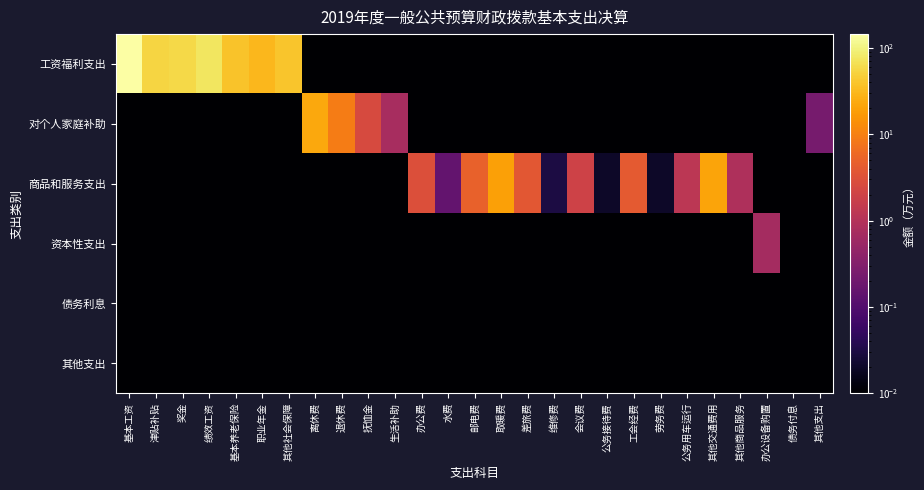

Reading right to left, extract all data points from this chart.

工资福利支出: 其他支出=0.0	债务付息=0.0	办公设备购置=0.0	其他商品服务=0.0	其他交通费用=0.0	公务用车运行=0.0	劳务费=0.0	工会经费=0.0	公务接待费=0.0	会议费=0.0	维修费=0.0	差旅费=0.0	取暖费=0.0	邮电费=0.0	水费=0.0	办公费=0.0	生活补助=0.0	抚恤金=0.0	退休费=0.0	离休费=0.0	其他社会保障=40.5	职业年金=31.1	基本养老保险=38.9	绩效工资=74.5	奖金=58.5	津贴补贴=54.2	基本工资=145.0
对个人家庭补助: 其他支出=0.2	债务付息=0.0	办公设备购置=0.0	其他商品服务=0.0	其他交通费用=0.0	公务用车运行=0.0	劳务费=0.0	工会经费=0.0	公务接待费=0.0	会议费=0.0	维修费=0.0	差旅费=0.0	取暖费=0.0	邮电费=0.0	水费=0.0	办公费=0.0	生活补助=0.8	抚恤金=2.6	退休费=9.1	离休费=22.6	其他社会保障=0.0	职业年金=0.0	基本养老保险=0.0	绩效工资=0.0	奖金=0.0	津贴补贴=0.0	基本工资=0.0
商品和服务支出: 其他支出=0.0	债务付息=0.0	办公设备购置=0.0	其他商品服务=0.9	其他交通费用=21.3	公务用车运行=1.2	劳务费=0.0	工会经费=4.0	公务接待费=0.0	会议费=2.0	维修费=0.0	差旅费=3.8	取暖费=19.5	邮电费=4.9	水费=0.1	办公费=3.0	生活补助=0.0	抚恤金=0.0	退休费=0.0	离休费=0.0	其他社会保障=0.0	职业年金=0.0	基本养老保险=0.0	绩效工资=0.0	奖金=0.0	津贴补贴=0.0	基本工资=0.0
资本性支出: 其他支出=0.0	债务付息=0.0	办公设备购置=0.7	其他商品服务=0.0	其他交通费用=0.0	公务用车运行=0.0	劳务费=0.0	工会经费=0.0	公务接待费=0.0	会议费=0.0	维修费=0.0	差旅费=0.0	取暖费=0.0	邮电费=0.0	水费=0.0	办公费=0.0	生活补助=0.0	抚恤金=0.0	退休费=0.0	离休费=0.0	其他社会保障=0.0	职业年金=0.0	基本养老保险=0.0	绩效工资=0.0	奖金=0.0	津贴补贴=0.0	基本工资=0.0
债务利息: 其他支出=0.0	债务付息=0.0	办公设备购置=0.0	其他商品服务=0.0	其他交通费用=0.0	公务用车运行=0.0	劳务费=0.0	工会经费=0.0	公务接待费=0.0	会议费=0.0	维修费=0.0	差旅费=0.0	取暖费=0.0	邮电费=0.0	水费=0.0	办公费=0.0	生活补助=0.0	抚恤金=0.0	退休费=0.0	离休费=0.0	其他社会保障=0.0	职业年金=0.0	基本养老保险=0.0	绩效工资=0.0	奖金=0.0	津贴补贴=0.0	基本工资=0.0
其他支出: 其他支出=0.0	债务付息=0.0	办公设备购置=0.0	其他商品服务=0.0	其他交通费用=0.0	公务用车运行=0.0	劳务费=0.0	工会经费=0.0	公务接待费=0.0	会议费=0.0	维修费=0.0	差旅费=0.0	取暖费=0.0	邮电费=0.0	水费=0.0	办公费=0.0	生活补助=0.0	抚恤金=0.0	退休费=0.0	离休费=0.0	其他社会保障=0.0	职业年金=0.0	基本养老保险=0.0	绩效工资=0.0	奖金=0.0	津贴补贴=0.0	基本工资=0.0